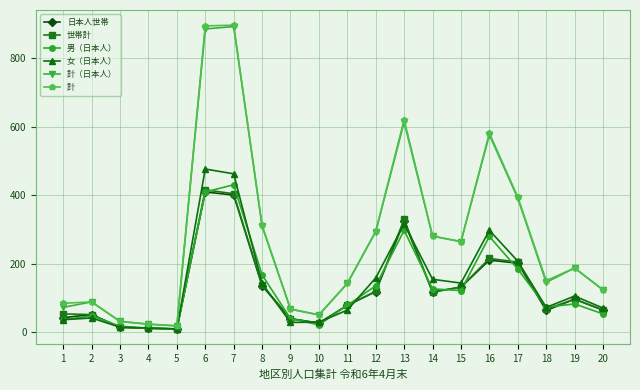

What is the average value of the 日本人世帯 series?

127